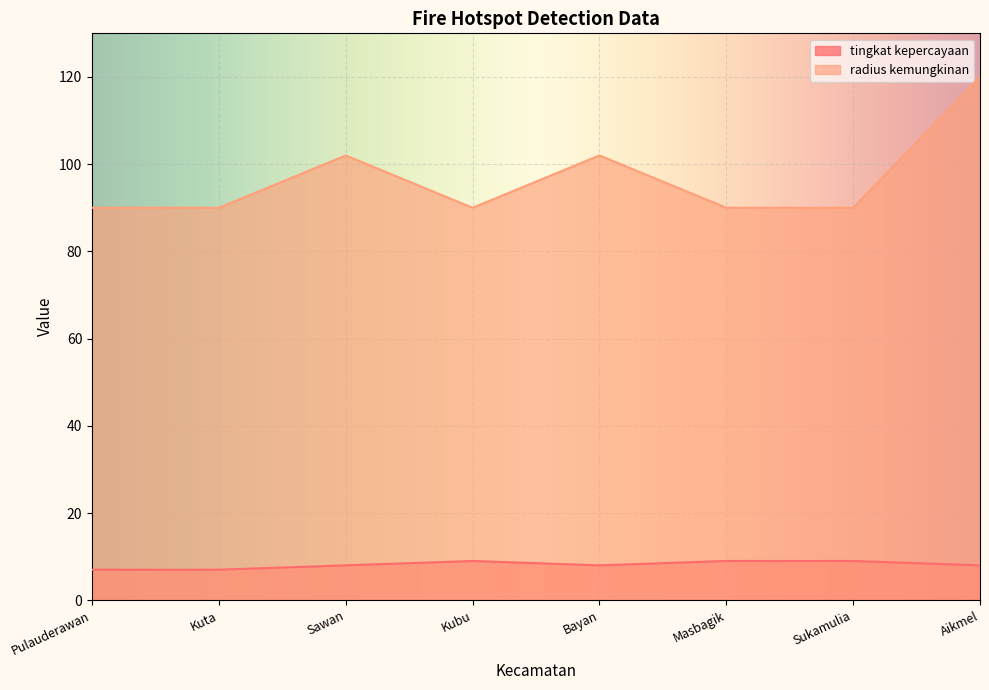

At how many categories does at least one series exceed 55?

8